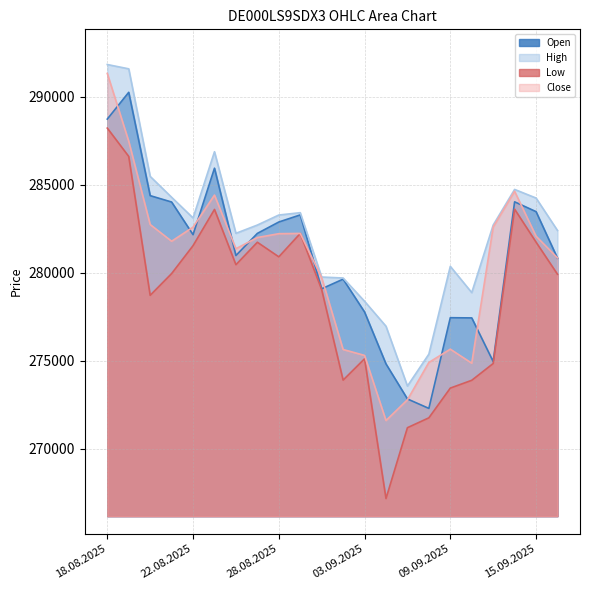

What is the sum of the Open values at 25.08.2025 and 15.09.2025?

569398